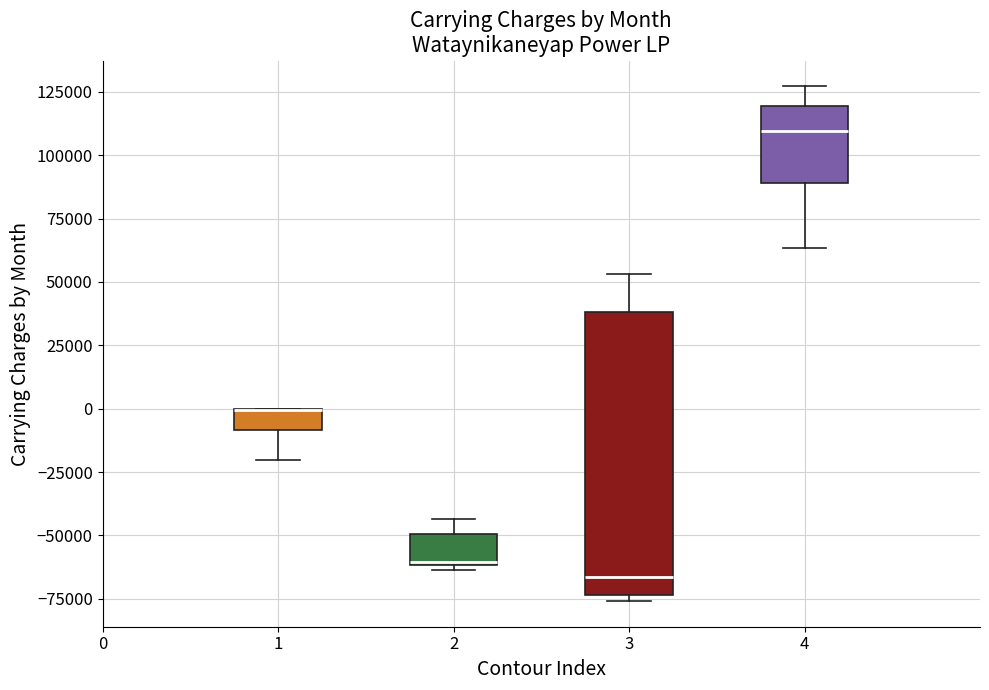

Where is the upper edge of the box at x = 3 on the y-axis? The values are not printed on the chart, so give them approximately, as read against the axis.

40000